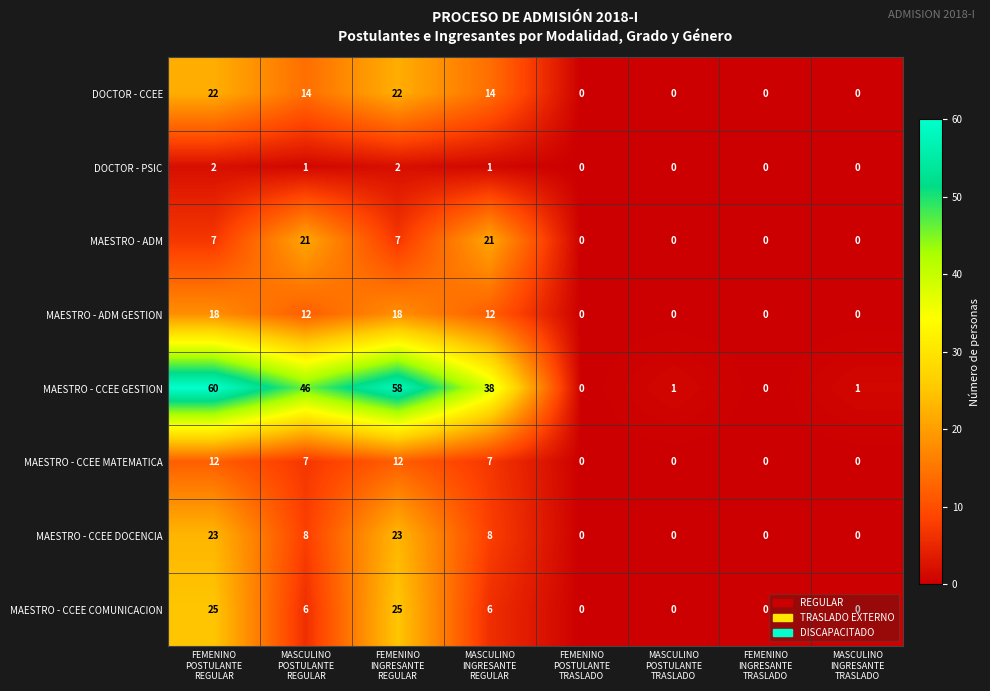

How many DOCTOR - CCEE values are between 0 and 22?

8